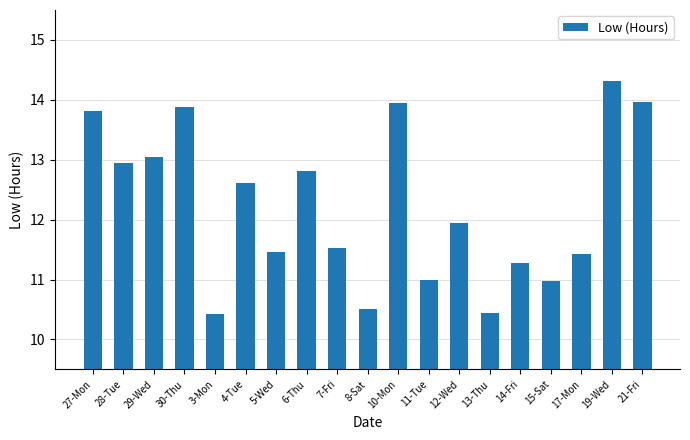

How many categories are shown in the chart?

19